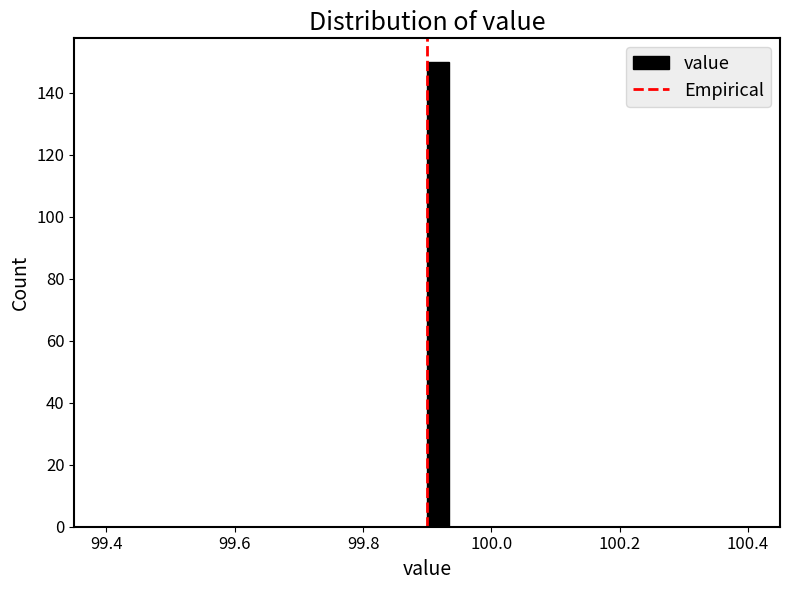

Read against the x-axis, roughly where is the centre of the tallest bar?

99.92